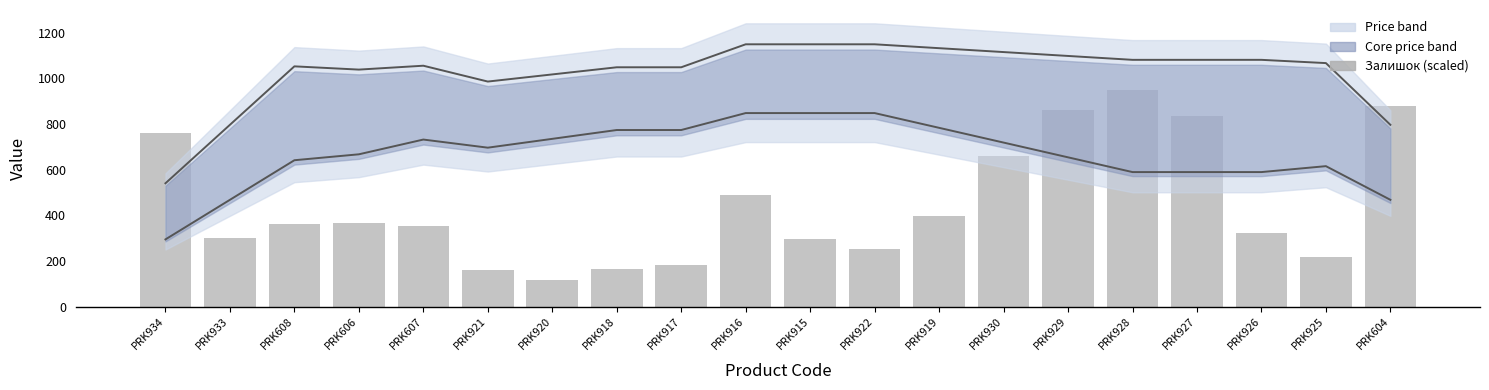

Reading left to right, extract all data points from this chart.

Доп. ціна (trend): 540.8	797.0	1053.1	1038.9	1055.9	986.5	1017.8	1049.0	1049.0	1149.7	1149.7	1149.7	1132.7	1115.7	1098.7	1081.7	1081.7	1081.7	1067.4	797.0
Ціна (trend): 295.0	468.4	641.8	667.8	732.4	696.8	735.5	774.2	774.2	848.4	848.4	848.4	783.8	719.2	654.5	589.9	589.9	589.9	615.9	468.4
Залишок (scaled): 760.4	299.8	363.7	367.0	354.9	158.7	117.9	164.2	184.0	491.5	295.4	254.6	399.0	659.0	861.8	950.0	836.5	325.1	217.1	877.3